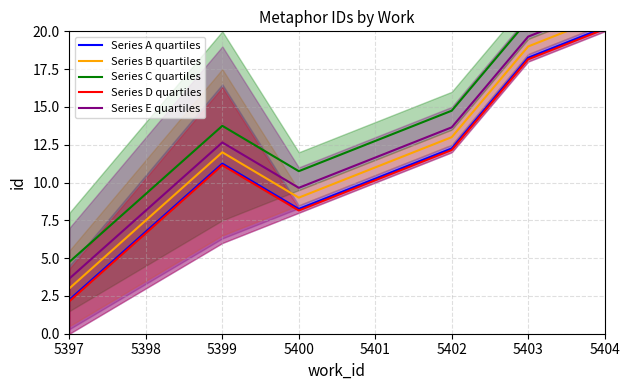

What is the sum of all Series C quartiles values?

100.2